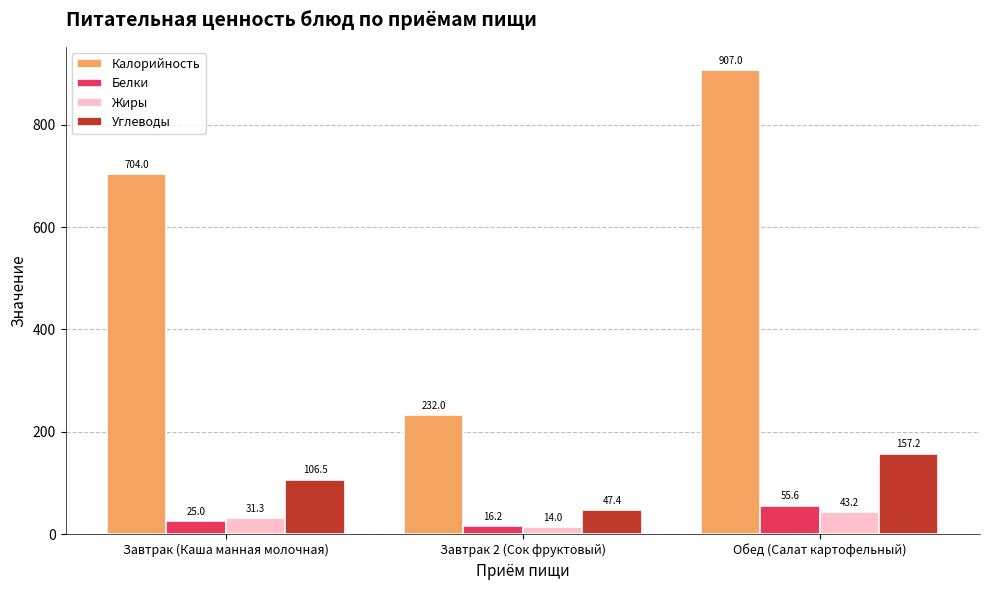

Are the bars grouped side by side (vs. stacked)?

Yes